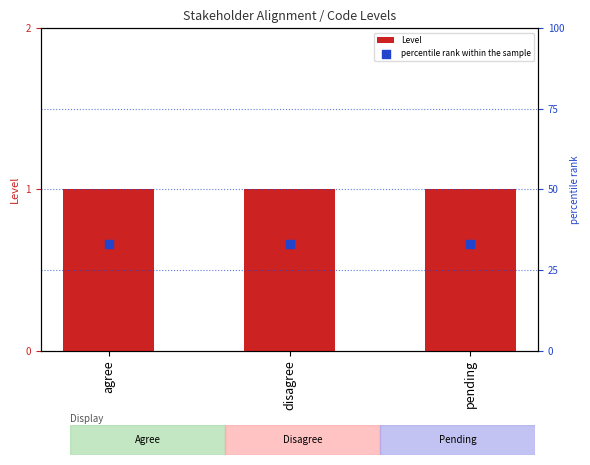

At which category is the sum across all series the highest?

agree